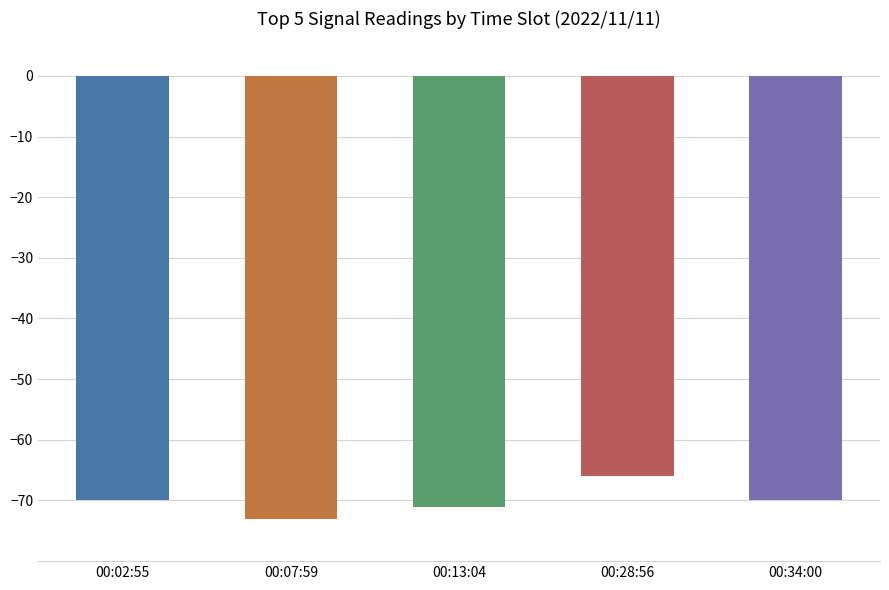

What is the approximate value at 00:02:55?

-70